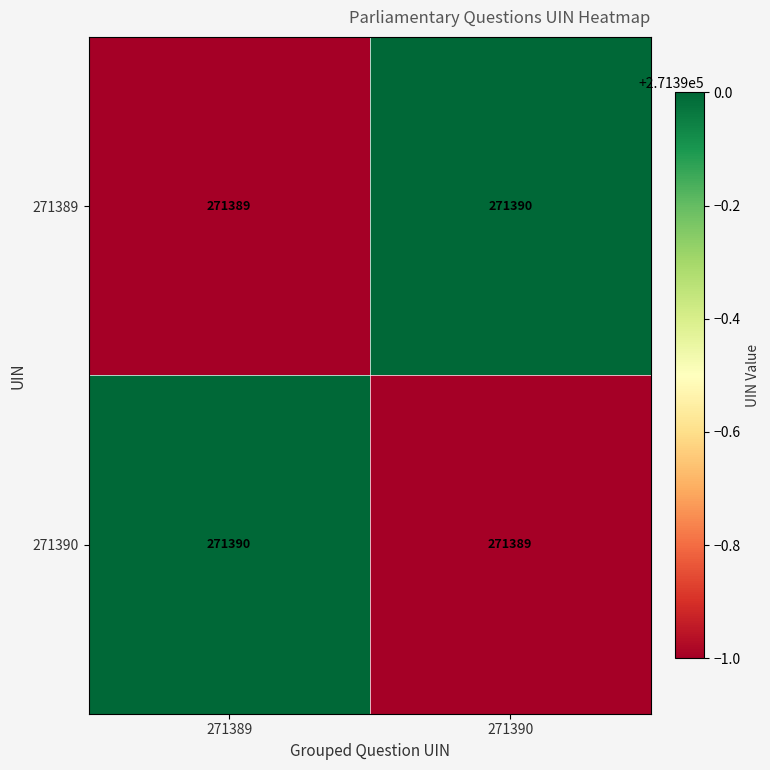

What is the smallest value displayed?

271389